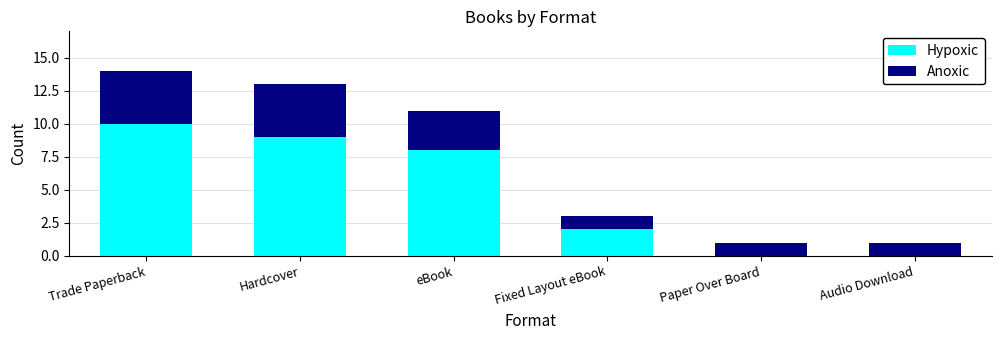

At which category is the sum across all series the highest?

Trade Paperback